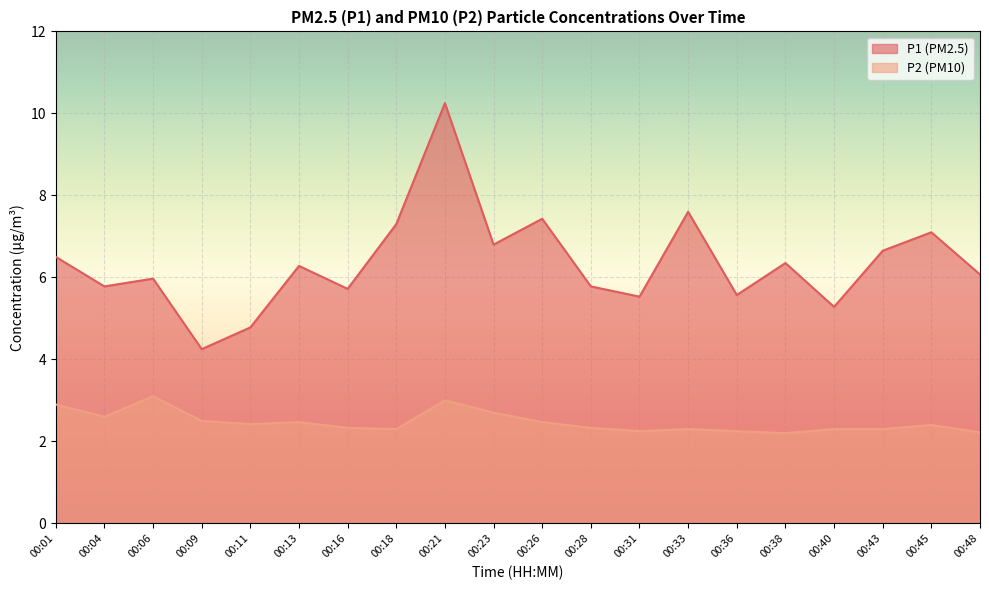

At which label does P1 first exceed 6?

00:01